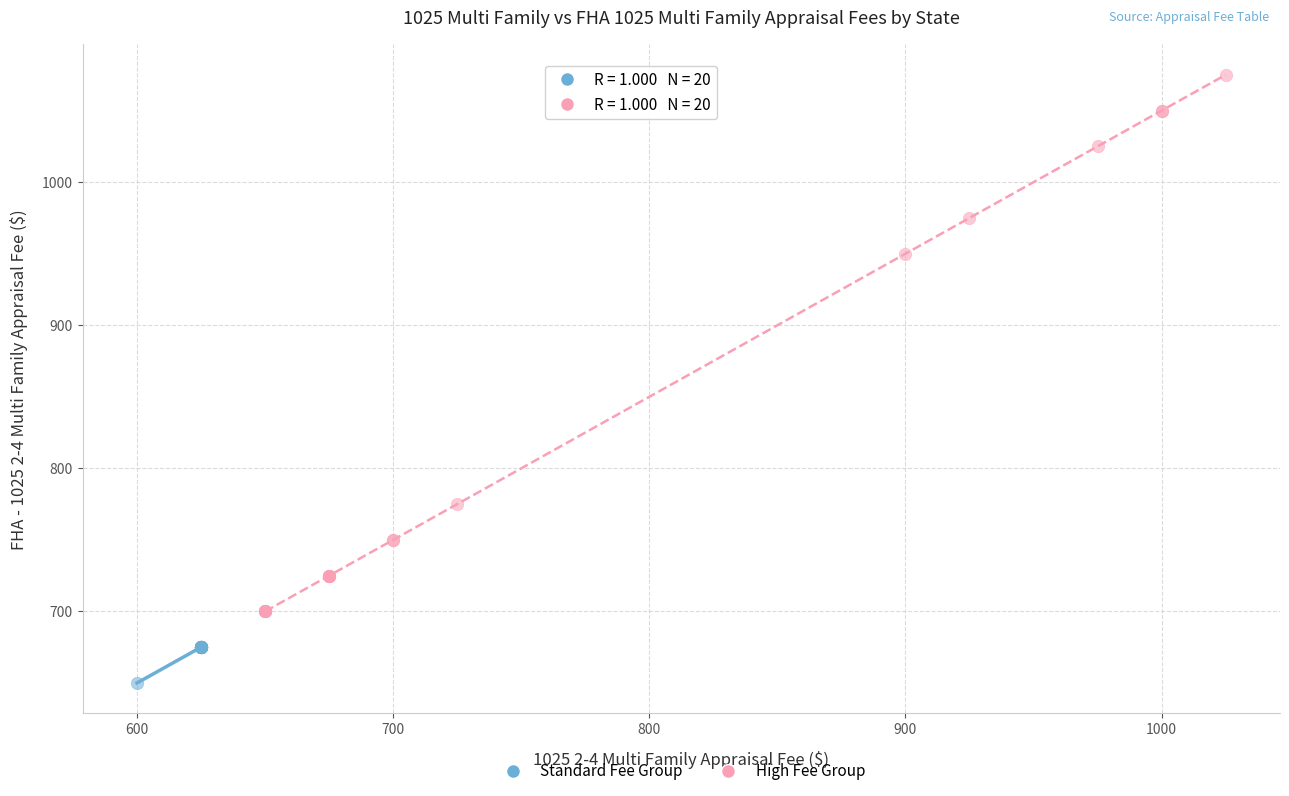

Which series has the largest Y range (max minus min)?

High Fee Group